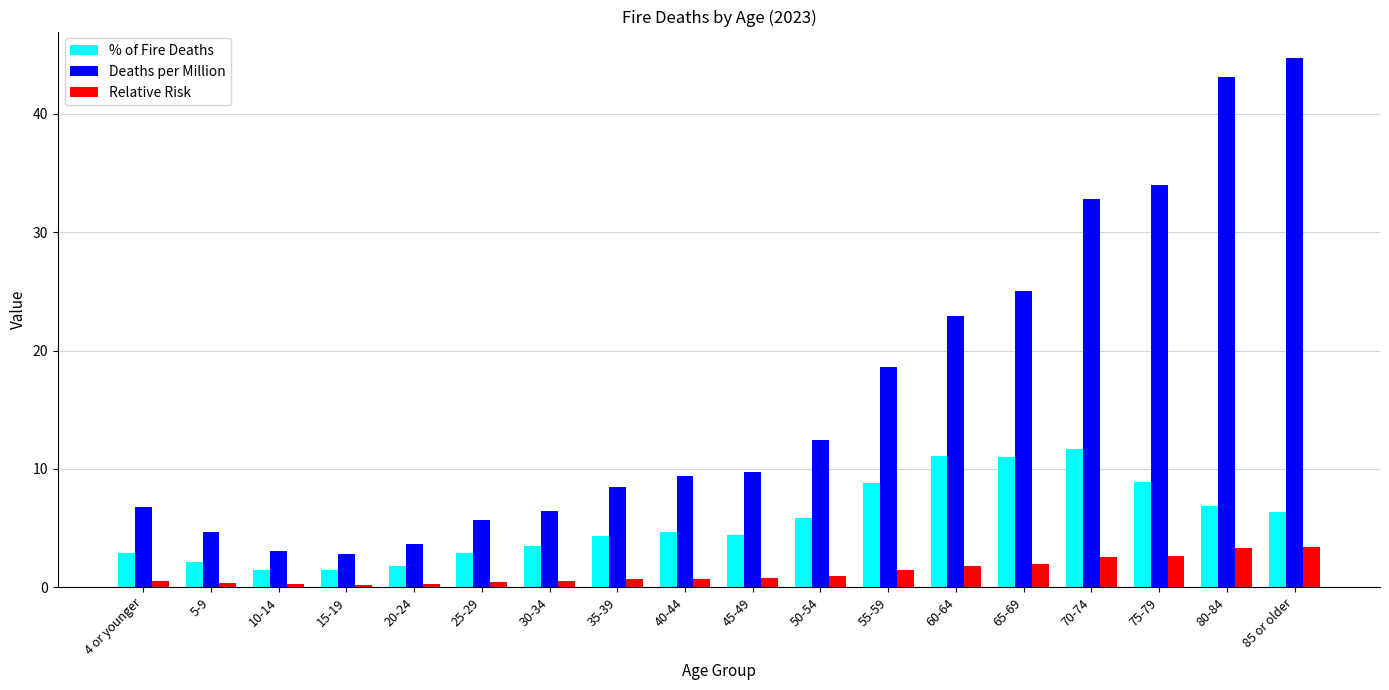

How many bars are there in each group?

3